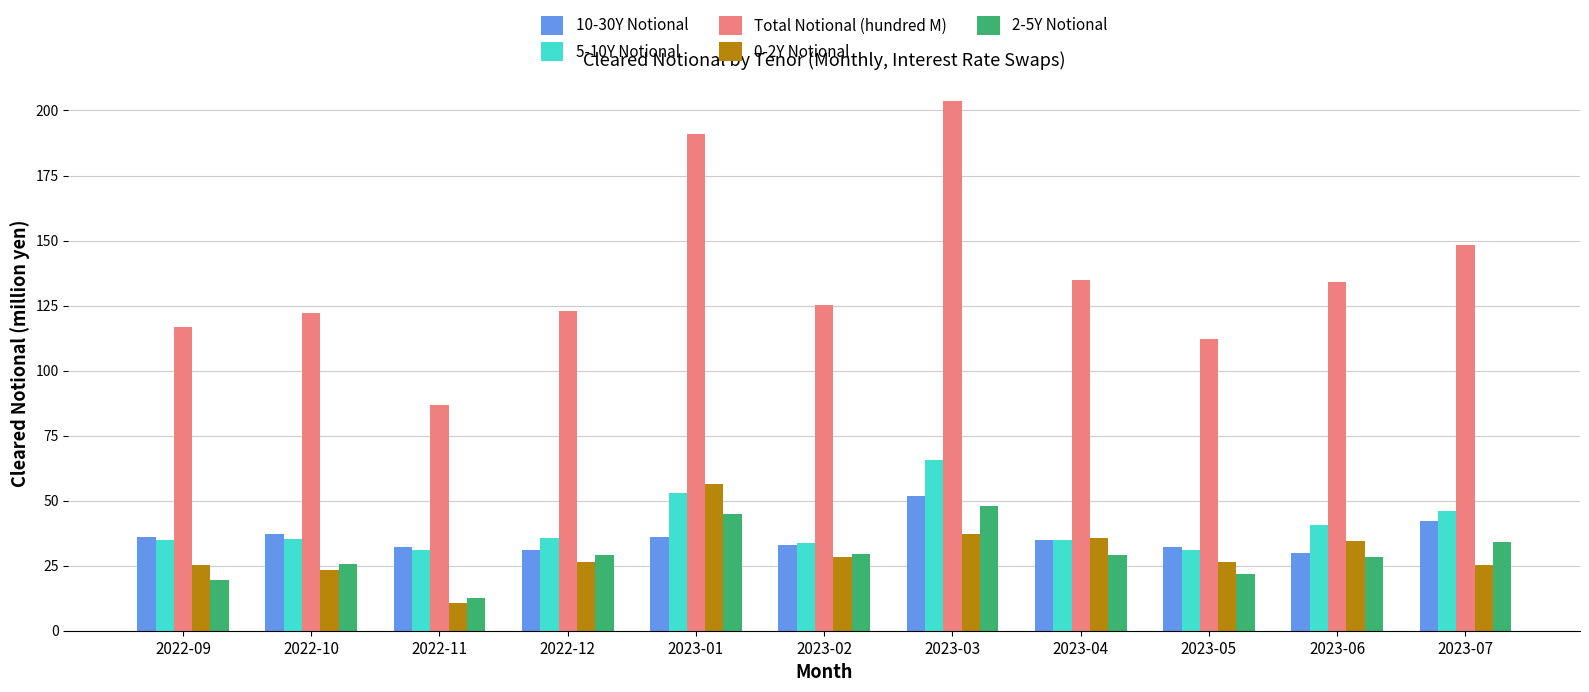

What is the value of the 10-30Y Notional bar at the 1st from the left?

36.2